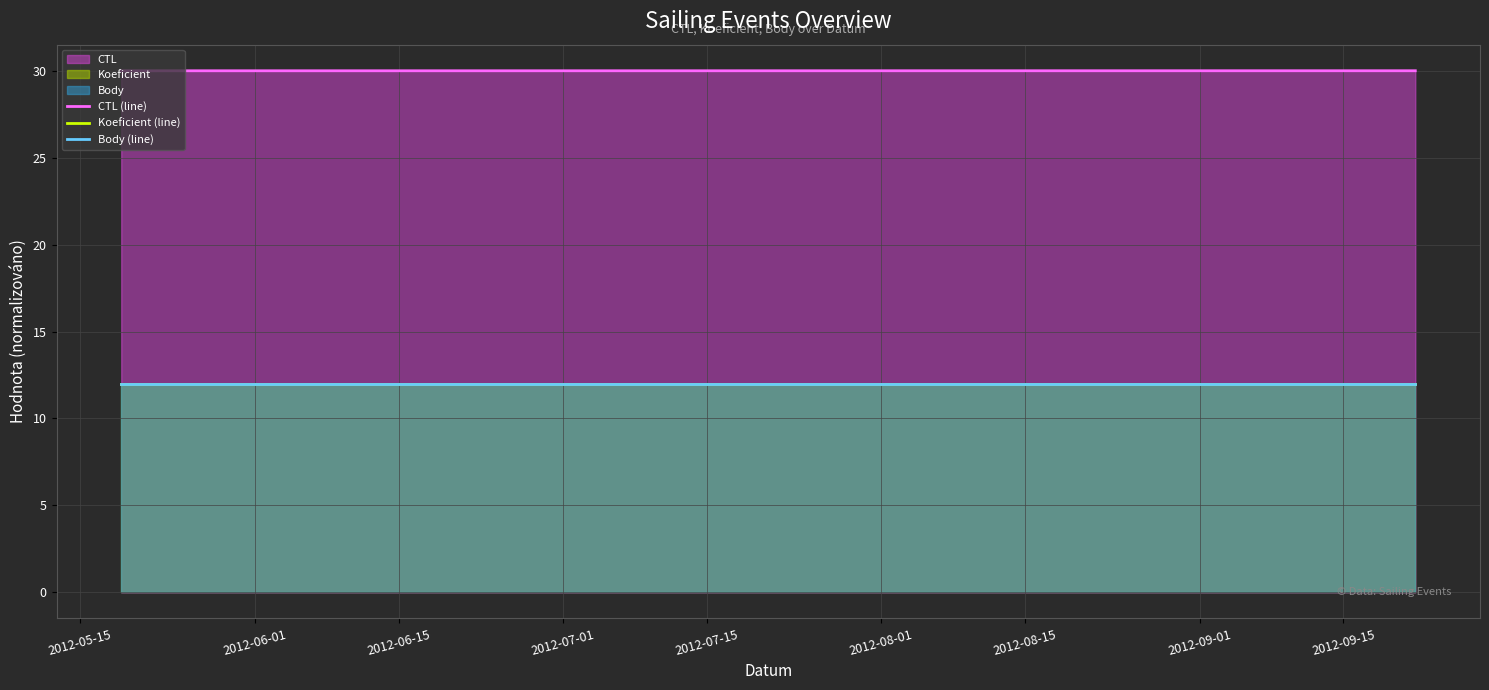

Reading left to right, list all the values displayed in this chart.

CTL (line): 30.0	30.0	30.0
Koeficient (line): 12.0	12.0	12.0
Body (line): 12.0	12.0	12.0